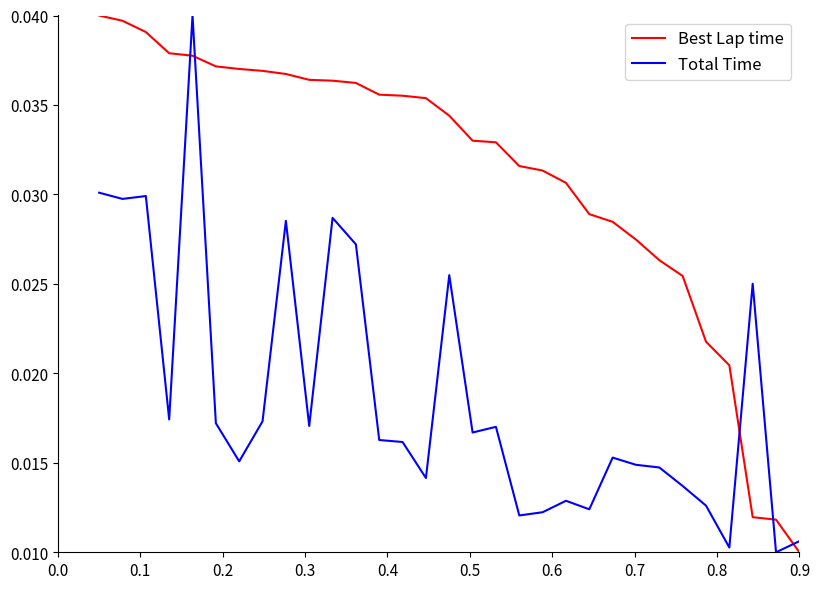

List the series in order of their overall mean, highest first.

Best Lap time, Total Time